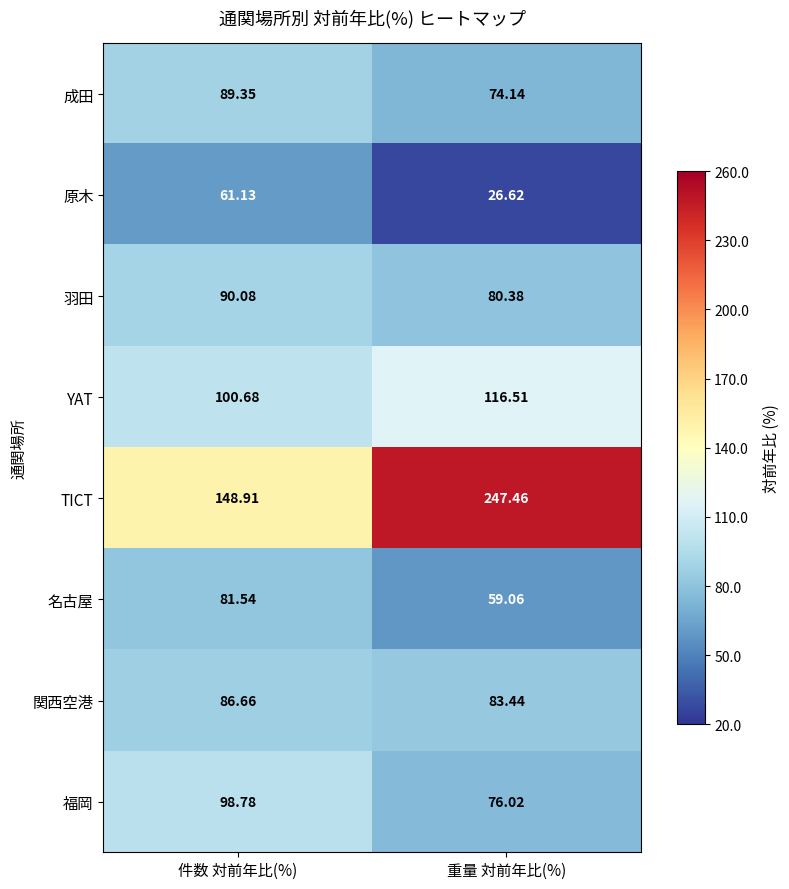

Which series changed the most between 件数 対前年比(%) and 重量 対前年比(%)?

TICT